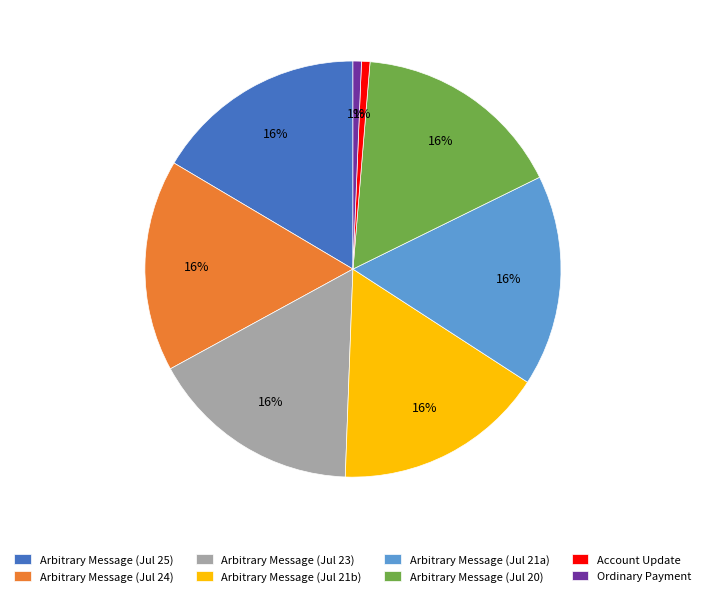

Which has a higher value, Arbitrary Message (Jul 21b) or Ordinary Payment?

Arbitrary Message (Jul 21b)